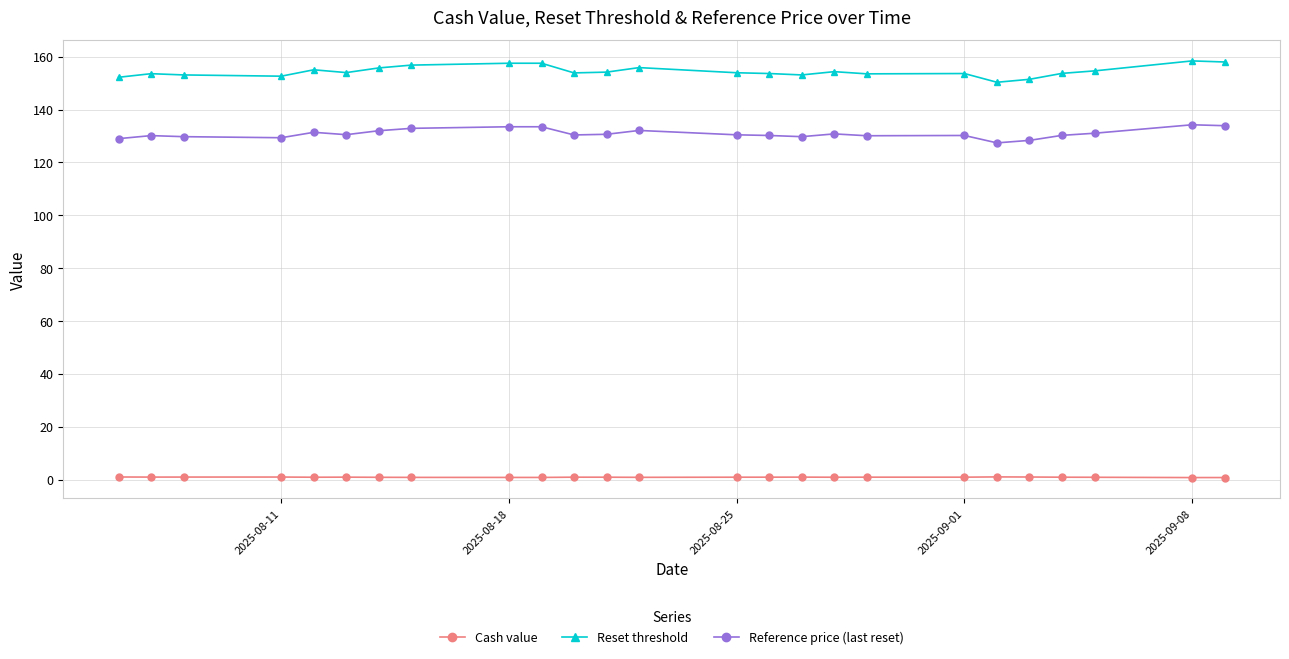

Rank the series by their maximum value, from highest to lowest.

Reset threshold, Reference price (last reset), Cash value